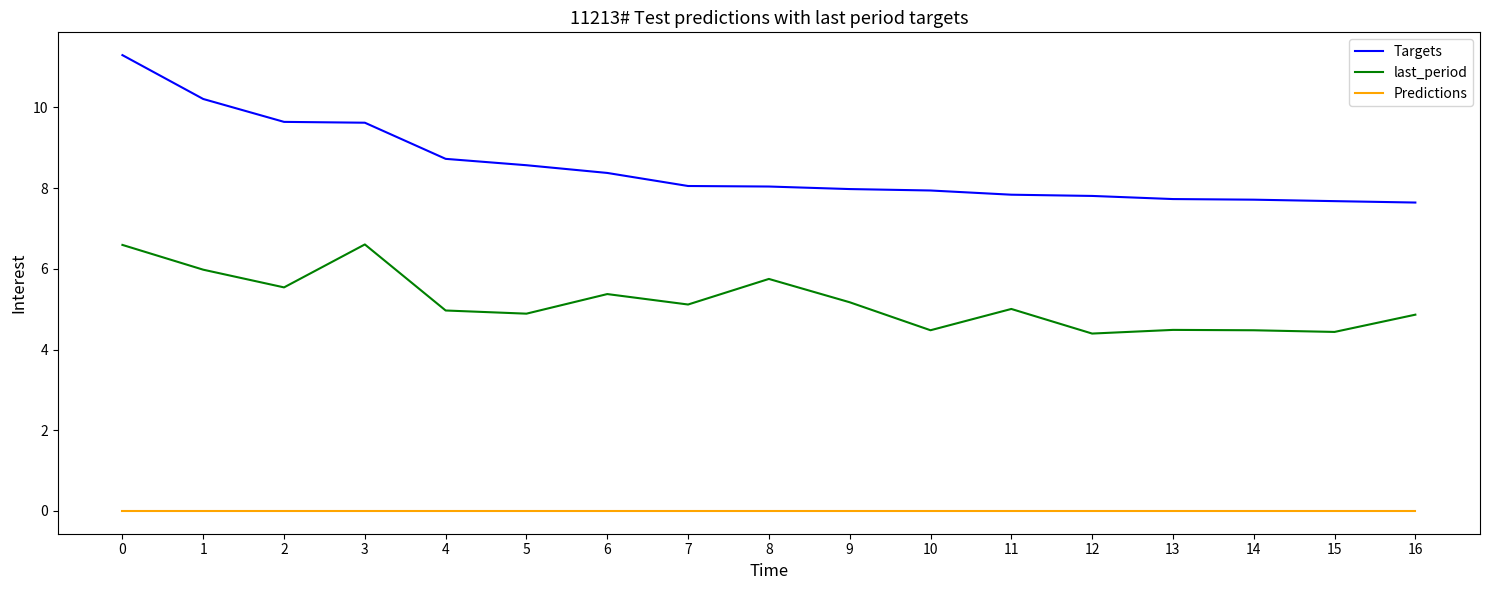

What is the total value across all series at 14?

12.2